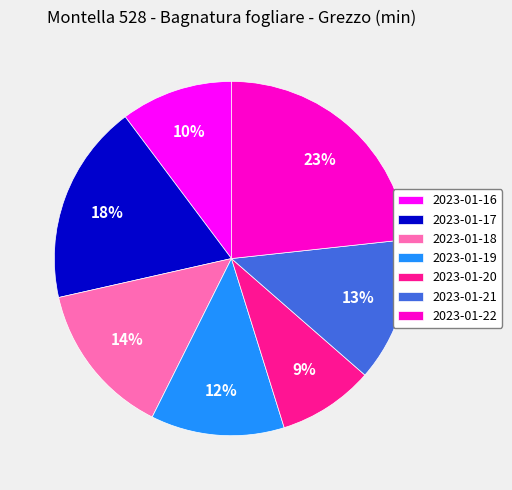

Is 2023-01-20 the majority of the pie?

No